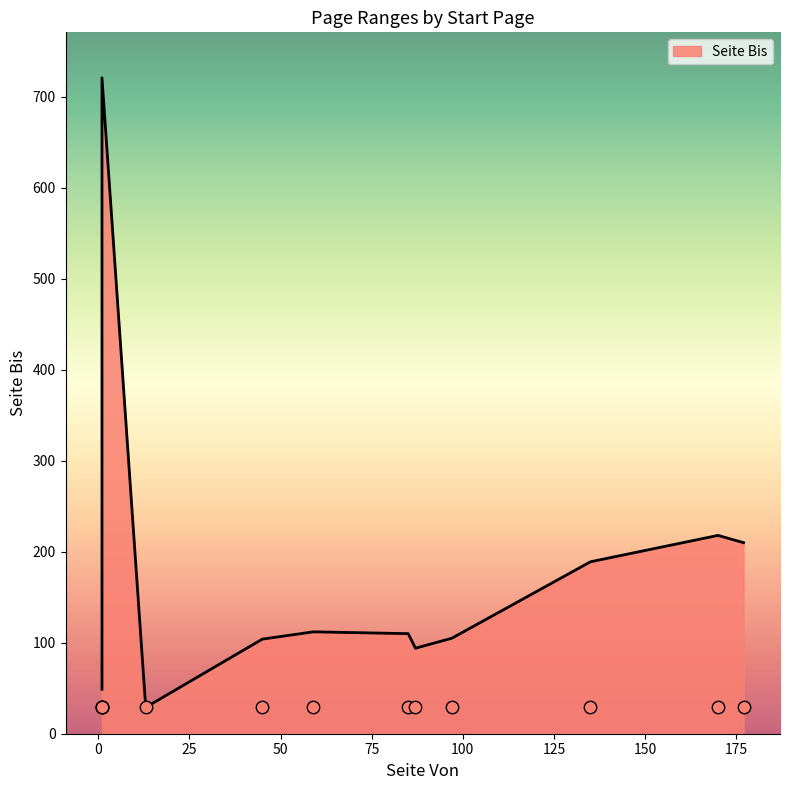

Approximately how many times larger is the value at 13 compared to 45?

0.3